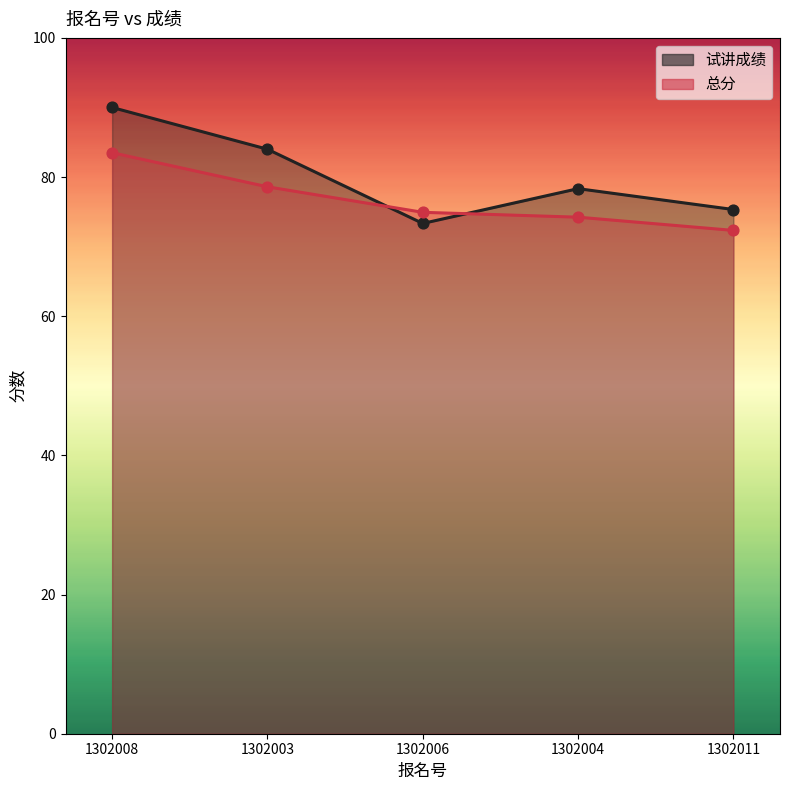

Which series reaches the maximum Y coordinate?

试讲成绩